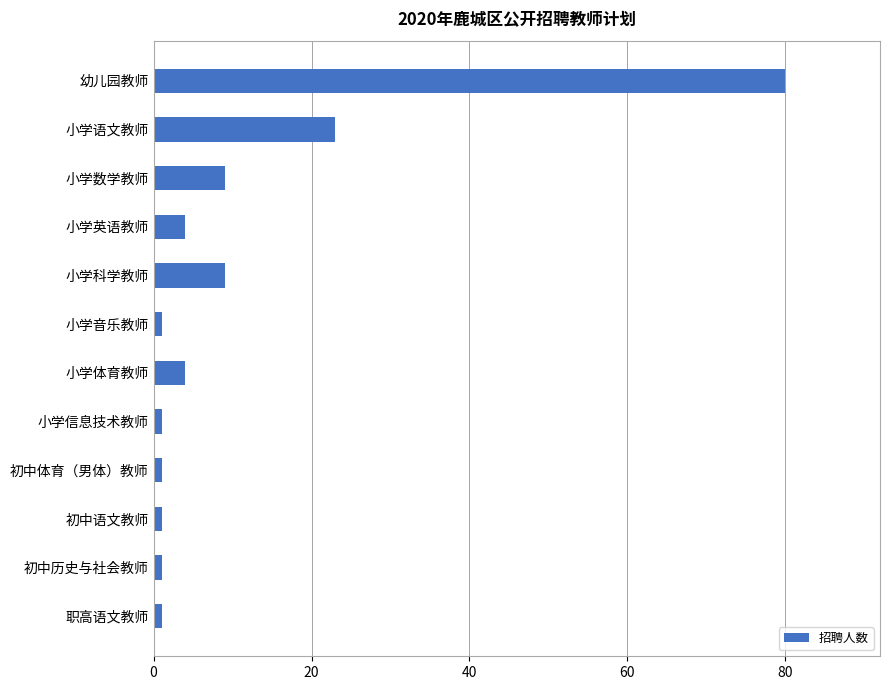

What is the difference between the second highest and minimum values?

22